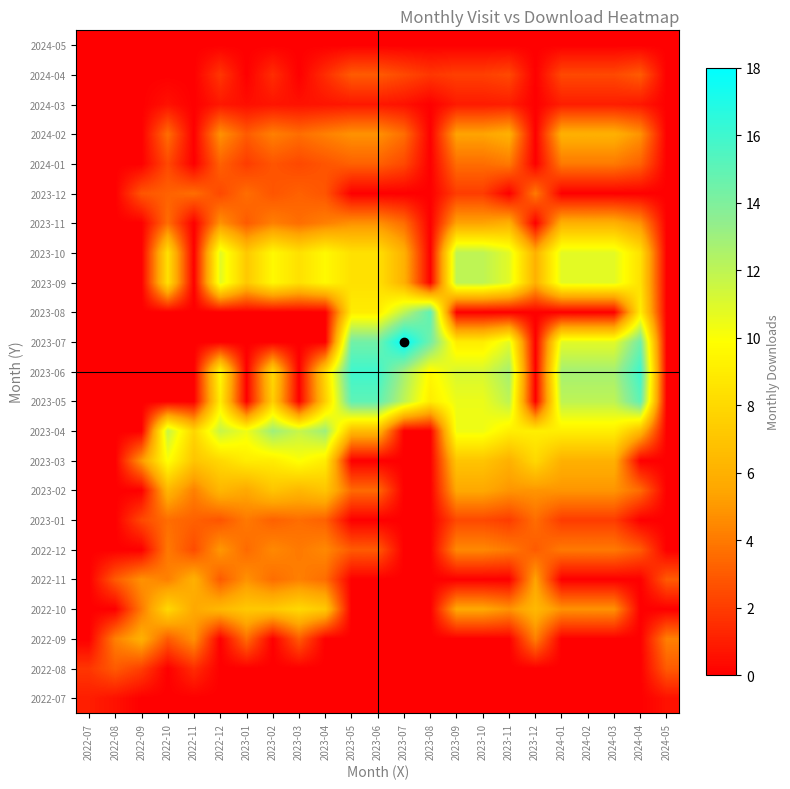

At which category does the chart reach its minimum across all series?

2022-09